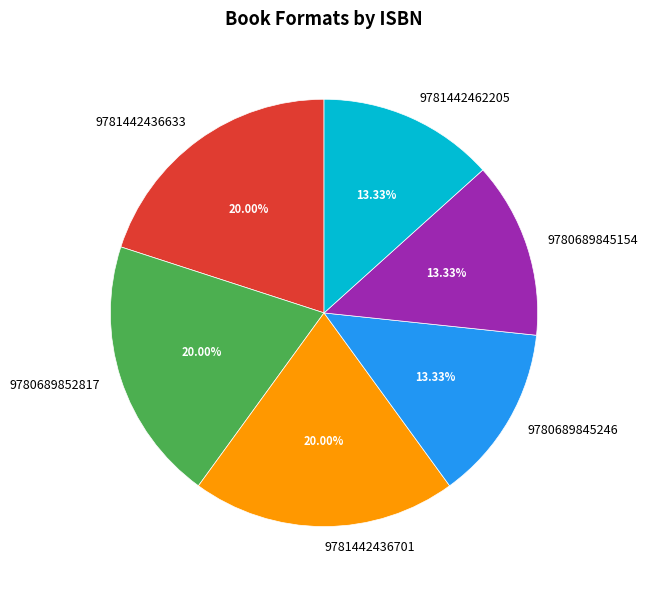

Approximately how many times larger is the value at 9780689845154 compared to 9780689845246?

1.0